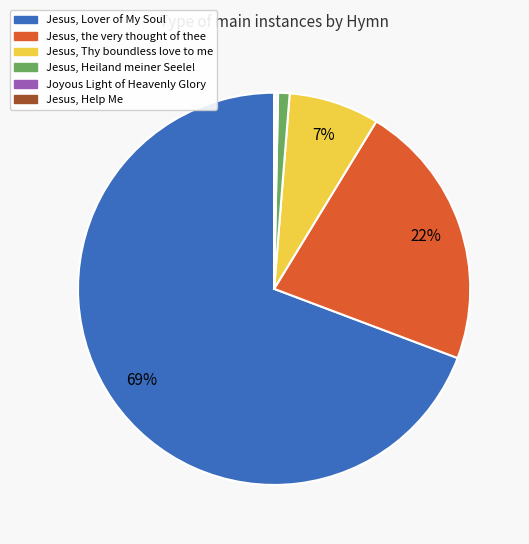

Is there any slice that represents more than half of the pie?

Yes